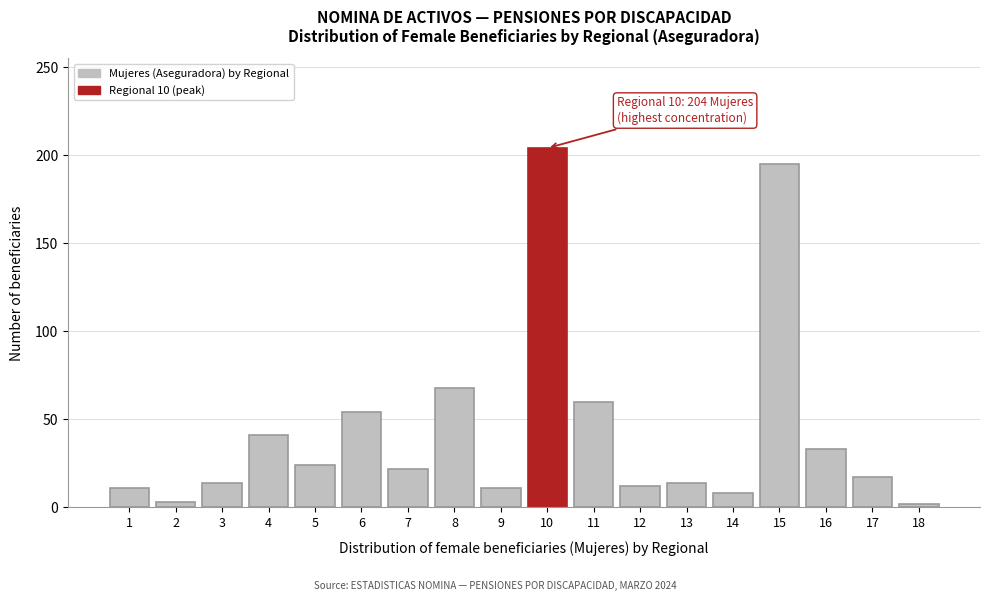

Approximately how many times larger is the value at 16 compared to 17?

1.9